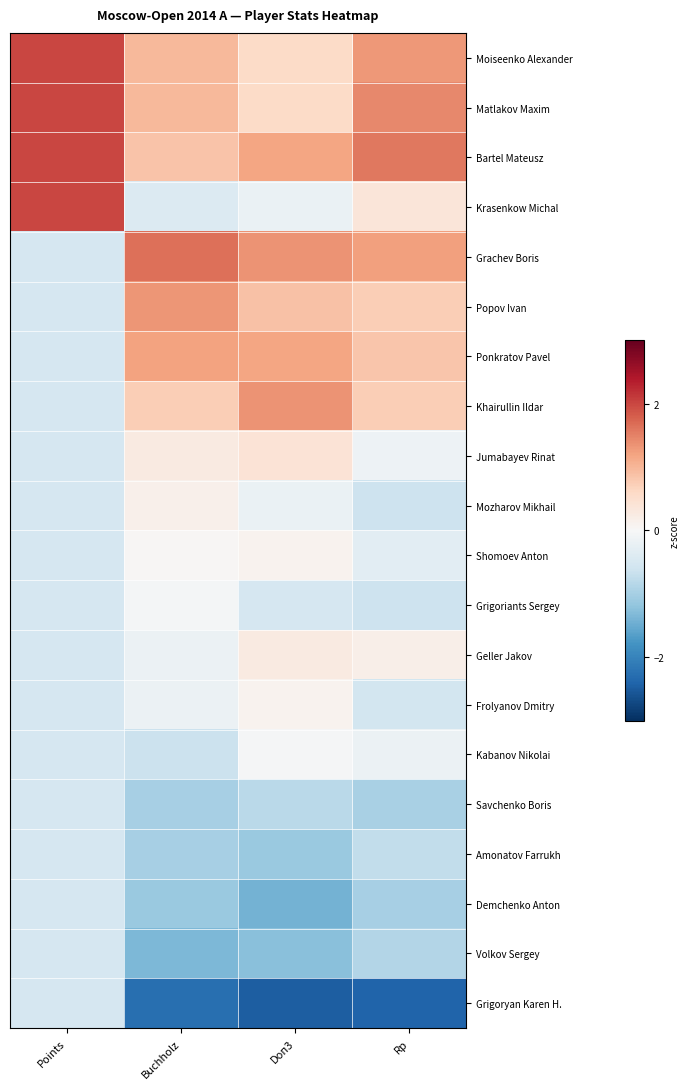

List the series in order of their peak value, highest first.

Moiseenko Alexander, Matlakov Maxim, Bartel Mateusz, Krasenkow Michal, Grachev Boris, Khairullin Ildar, Popov Ivan, Ponkratov Pavel, Jumabayev Rinat, Geller Jakov, Mozharov Mikhail, Shomoev Anton, Frolyanov Dmitry, Kabanov Nikolai, Grigoriants Sergey, Savchenko Boris, Amonatov Farrukh, Demchenko Anton, Volkov Sergey, Grigoryan Karen H.